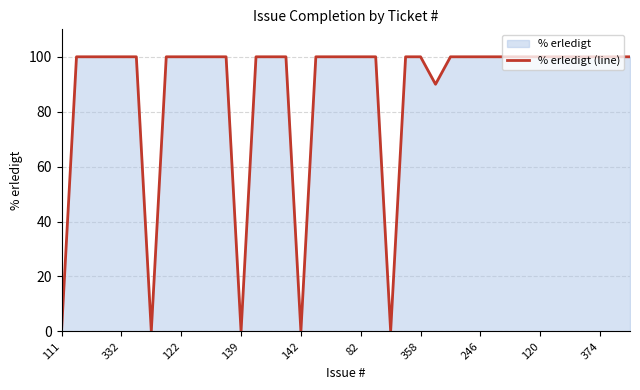

What is the average value?

87